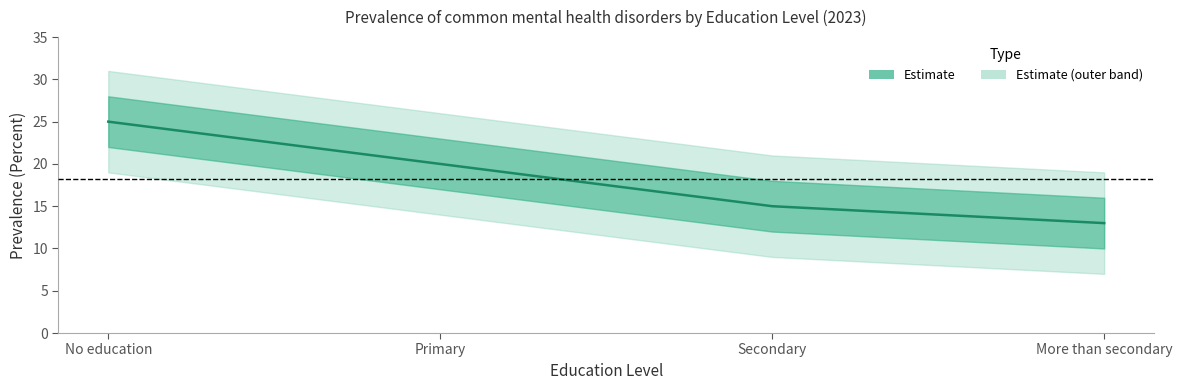

What is the difference between the values at No education and Primary?

5